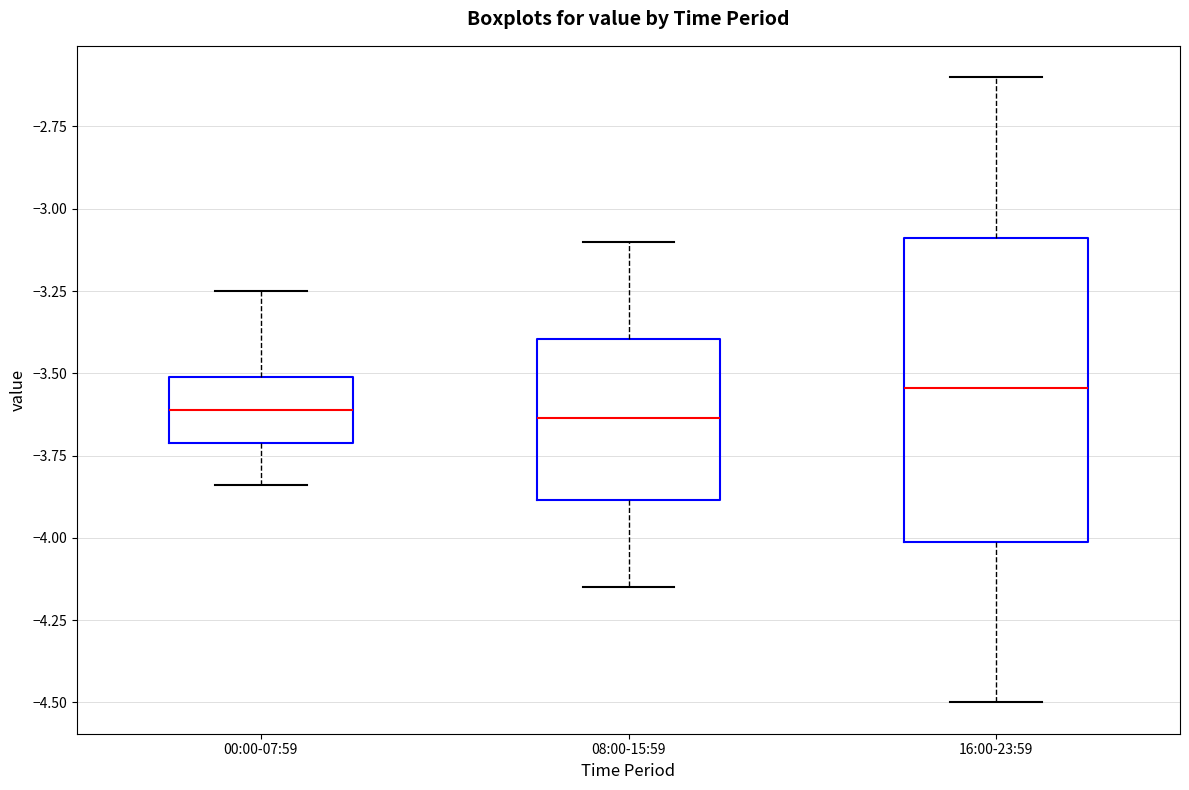

Reading left to right, transcribe this box plot: for each box, give where its median line is, the range the box spans, and where its two whiskers end, as read against the y-axis. The values are not printed on the chart, so give them approximately, as read against the axis.

00:00-07:59: median -3.60, box -3.70 to -3.50, whiskers -3.85 to -3.25
08:00-15:59: median -3.65, box -3.90 to -3.40, whiskers -4.15 to -3.10
16:00-23:59: median -3.55, box -4.00 to -3.10, whiskers -4.50 to -2.60